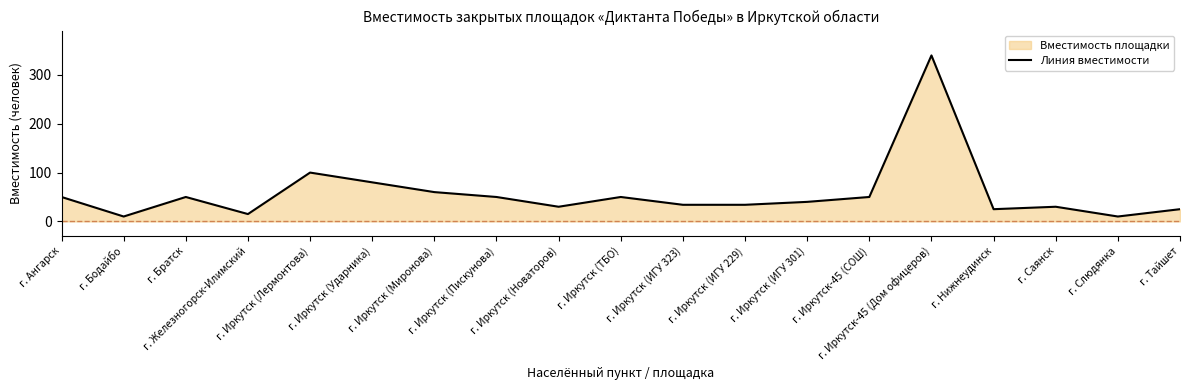

The chart shows a value of 30 at г. Иркутск (Новаторов). True or false?

True